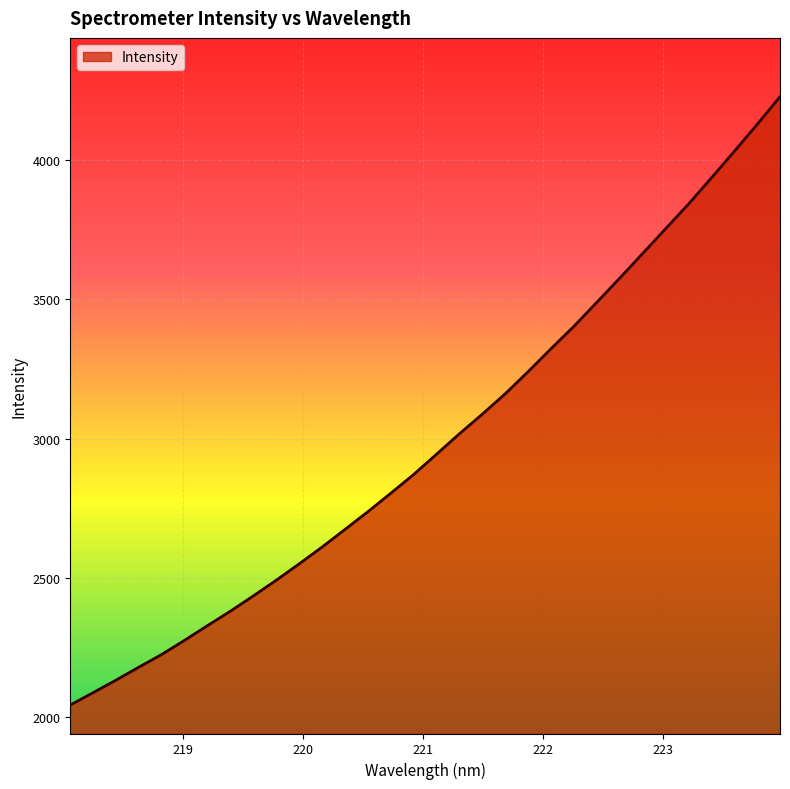

What is the maximum value shown in the chart?

4226.4